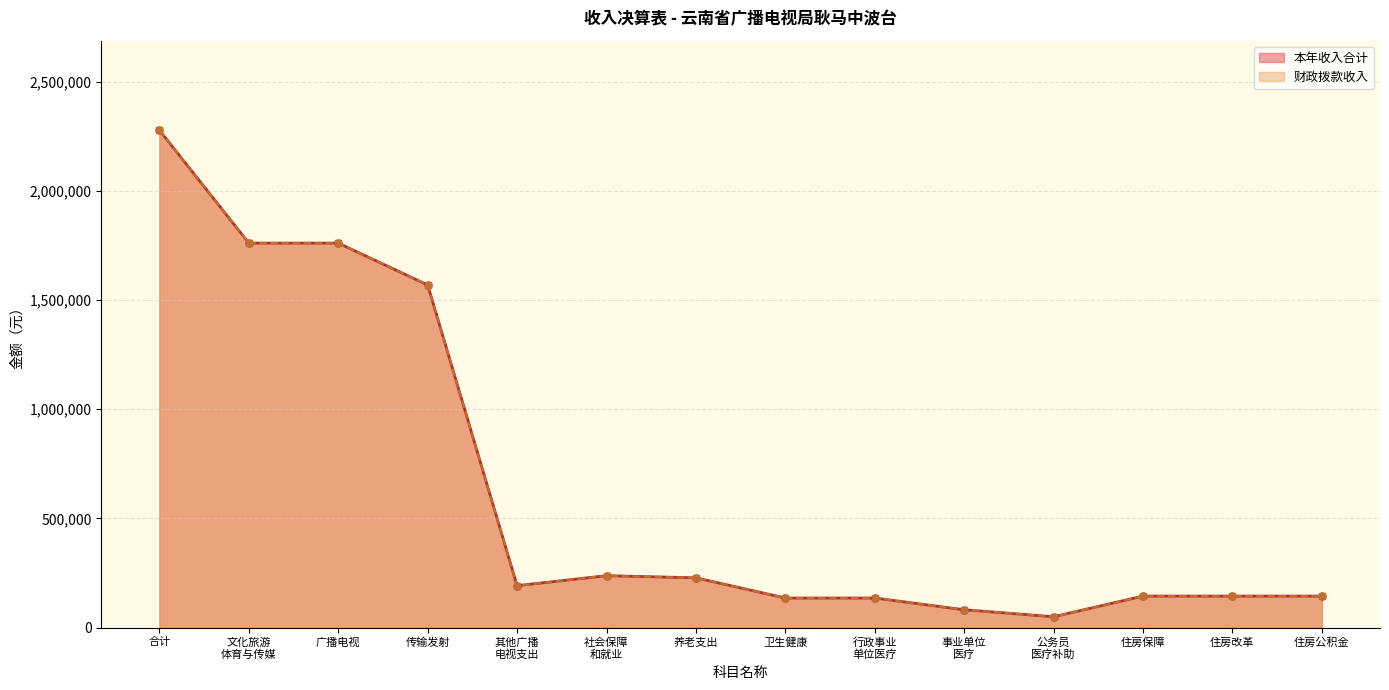

At which category is the sum across all series the highest?

合计